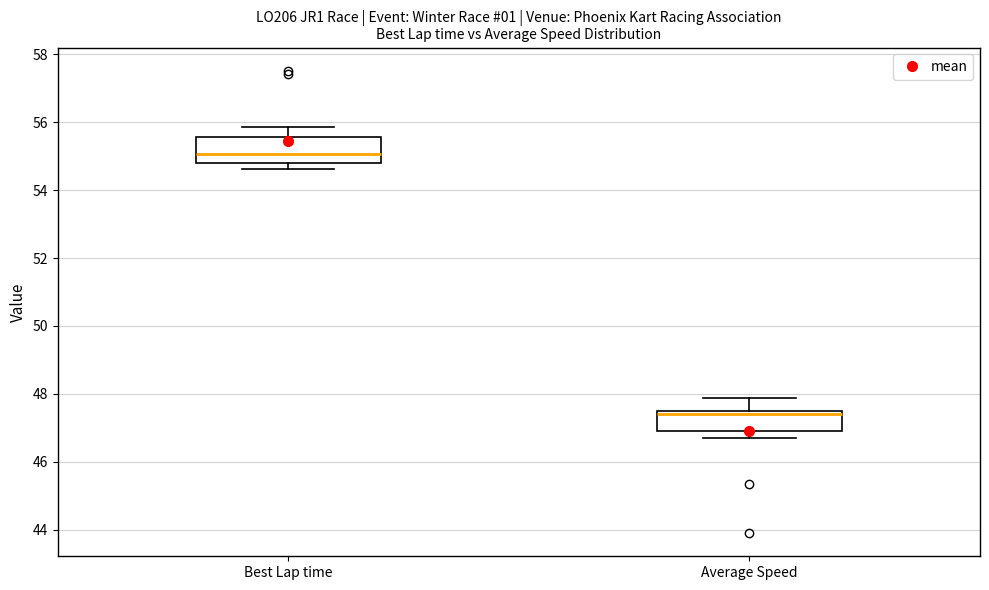

Reading left to right, read every box against the y-axis: the position of its median line, the range the box covers, and the ends of its whiskers. The values are not printed on the chart, so give them approximately, as read against the axis.

Best Lap time: median 55.0, box 54.8 to 55.6, whiskers 54.6 to 55.8
Average Speed: median 47.4, box 46.8 to 47.6, whiskers 46.8 (just below the box's lower edge) to 47.8